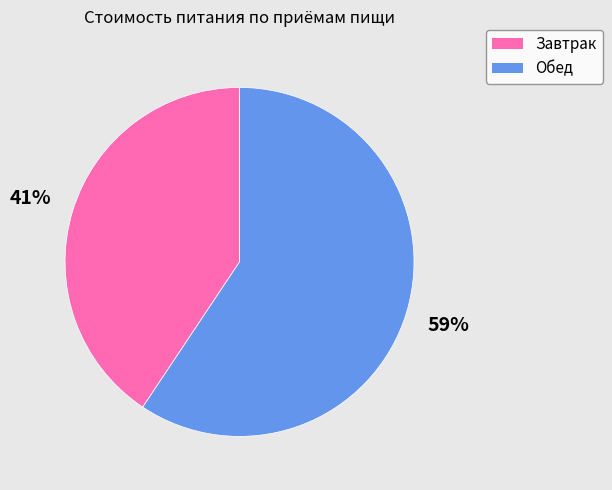

Do Завтрак and Обед together represent more than half of the pie?

Yes